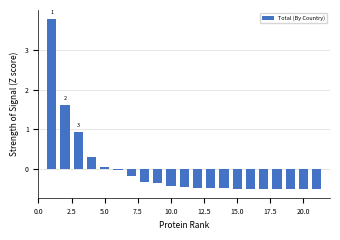

What is the value of the 21st bar from the left?

-0.5